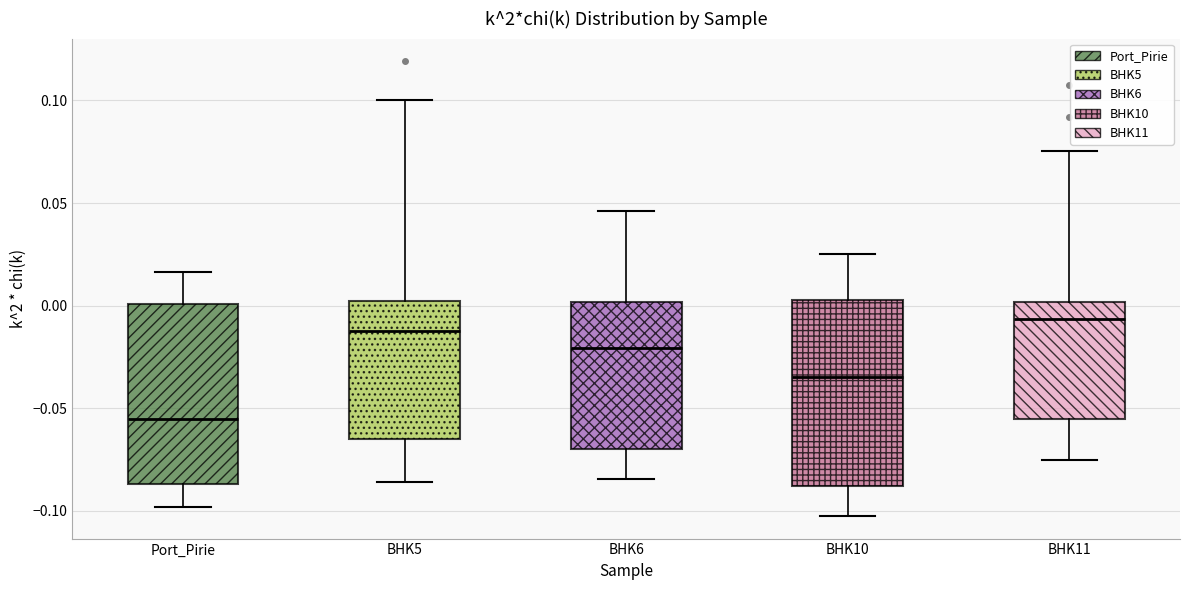

Reading left to right, read every box against the y-axis: the position of its median line, the range the box covers, and the ends of its whiskers. The values are not printed on the chart, so give them approximately, as read against the axis.

Port_Pirie: median -0.055, box -0.085 to 0.000, whiskers -0.100 to 0.015
BHK5: median -0.015, box -0.065 to 0.000, whiskers -0.085 to 0.100
BHK6: median -0.020, box -0.070 to 0.000, whiskers -0.085 to 0.045
BHK10: median -0.035, box -0.090 to 0.005, whiskers -0.100 to 0.025
BHK11: median -0.005, box -0.055 to 0.000, whiskers -0.075 to 0.075